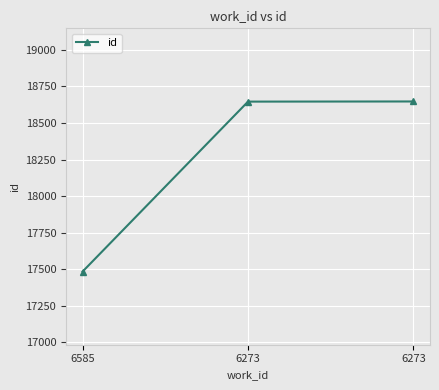

Count the number of categories in the chart.

3